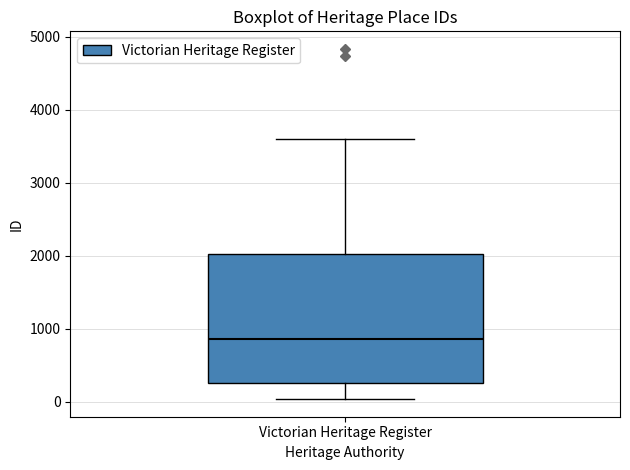

Read this box plot against the y-axis: the position of the median line, the range covered by the box, and the ends of both whiskers. The values are not printed on the chart, so give them approximately, as read against the axis.

median 900, box 300 to 2000, whiskers 0 to 3600